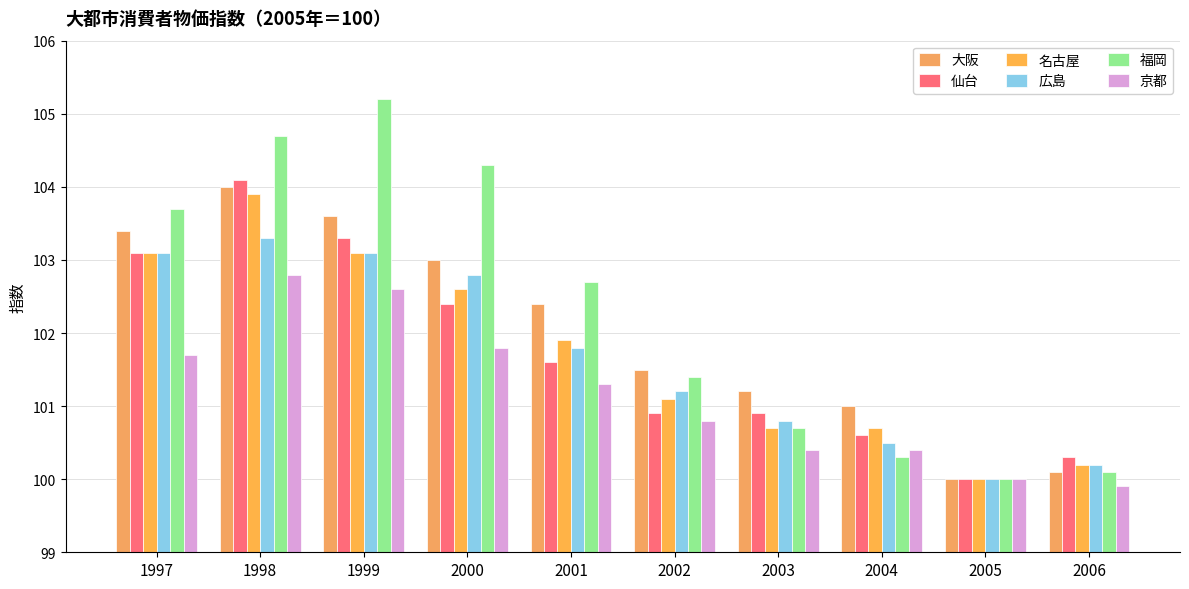

Reading left to right, list all the values displayed in this chart.

大阪: 1997=103.4	1998=104.0	1999=103.6	2000=103.0	2001=102.4	2002=101.5	2003=101.2	2004=101.0	2005=100.0	2006=100.1
仙台: 1997=103.1	1998=104.1	1999=103.3	2000=102.4	2001=101.6	2002=100.9	2003=100.9	2004=100.6	2005=100.0	2006=100.3
名古屋: 1997=103.1	1998=103.9	1999=103.1	2000=102.6	2001=101.9	2002=101.1	2003=100.7	2004=100.7	2005=100.0	2006=100.2
広島: 1997=103.1	1998=103.3	1999=103.1	2000=102.8	2001=101.8	2002=101.2	2003=100.8	2004=100.5	2005=100.0	2006=100.2
福岡: 1997=103.7	1998=104.7	1999=105.2	2000=104.3	2001=102.7	2002=101.4	2003=100.7	2004=100.3	2005=100.0	2006=100.1
京都: 1997=101.7	1998=102.8	1999=102.6	2000=101.8	2001=101.3	2002=100.8	2003=100.4	2004=100.4	2005=100.0	2006=99.9